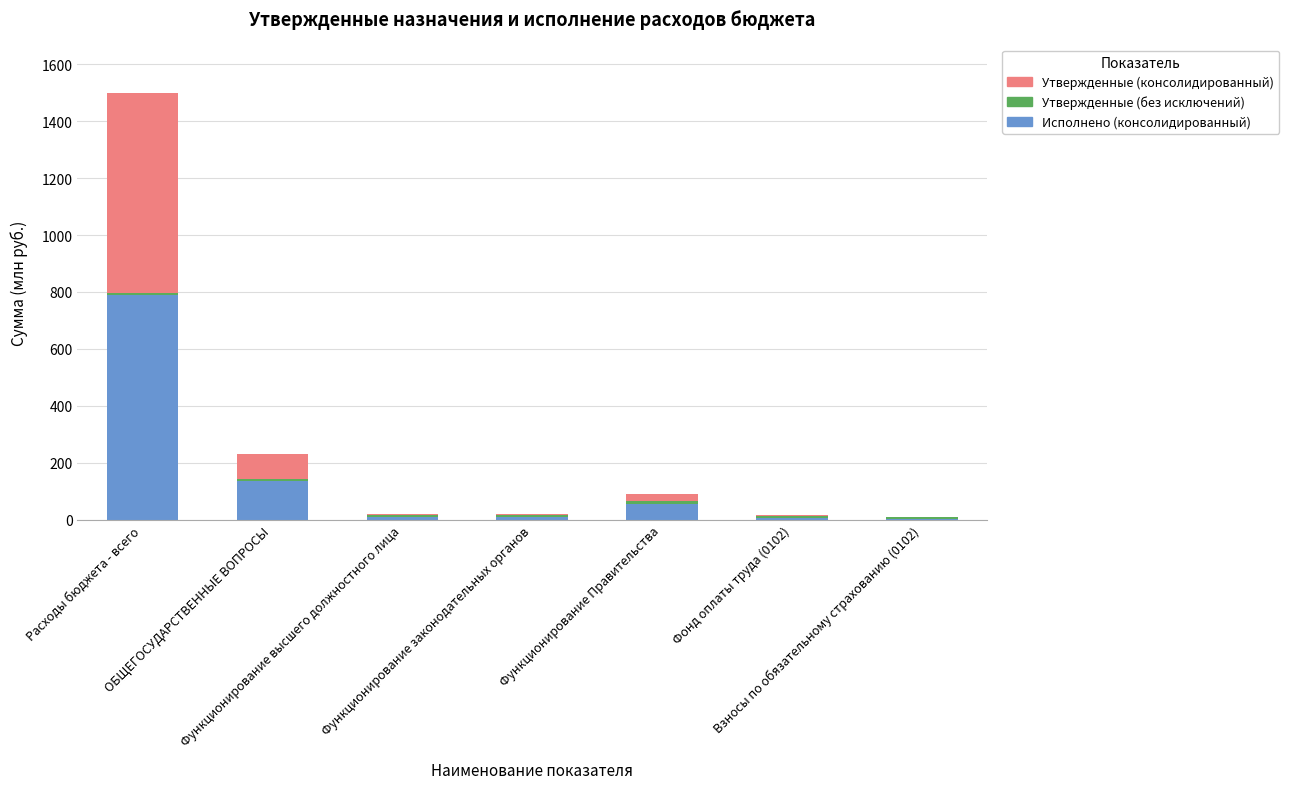

What is the sum of all Исполнено (консолидированный) values?

1008.6